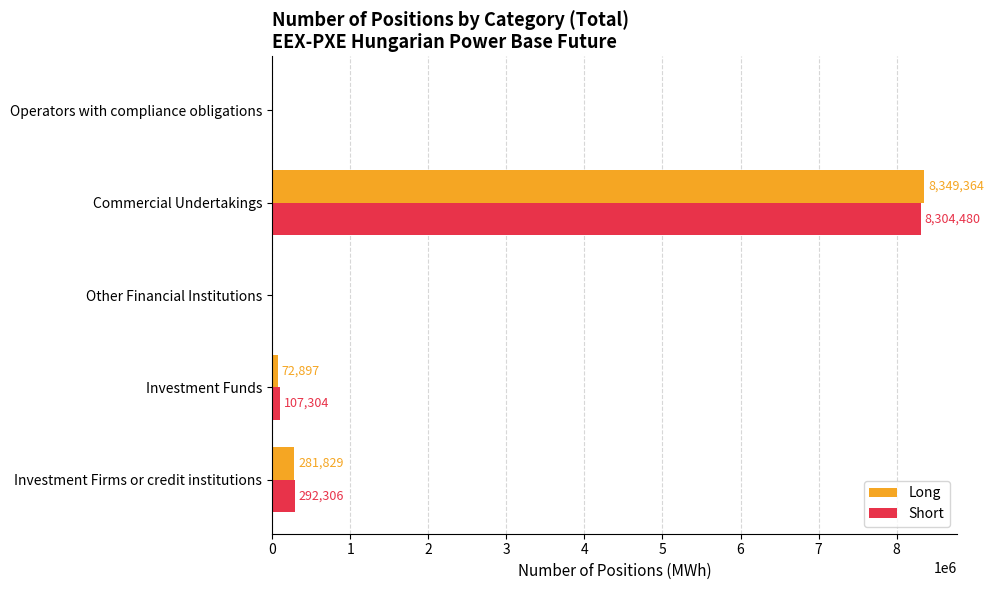

The Long series shows -5008503 at Operators with compliance obligations. True or false?

False